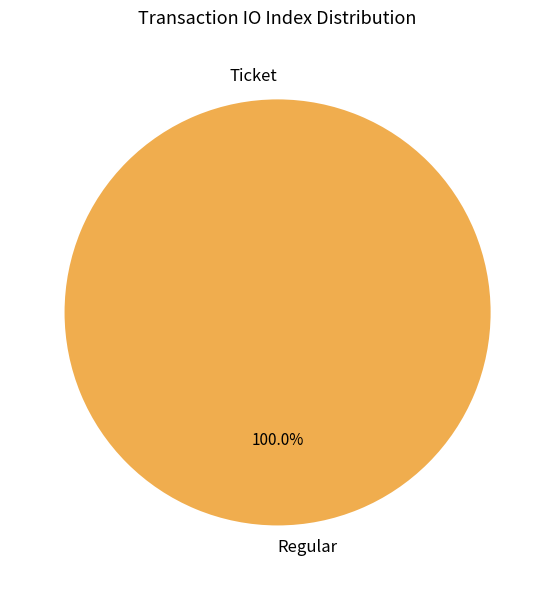

To the nearest percent, what portion does Regular represent?

100%